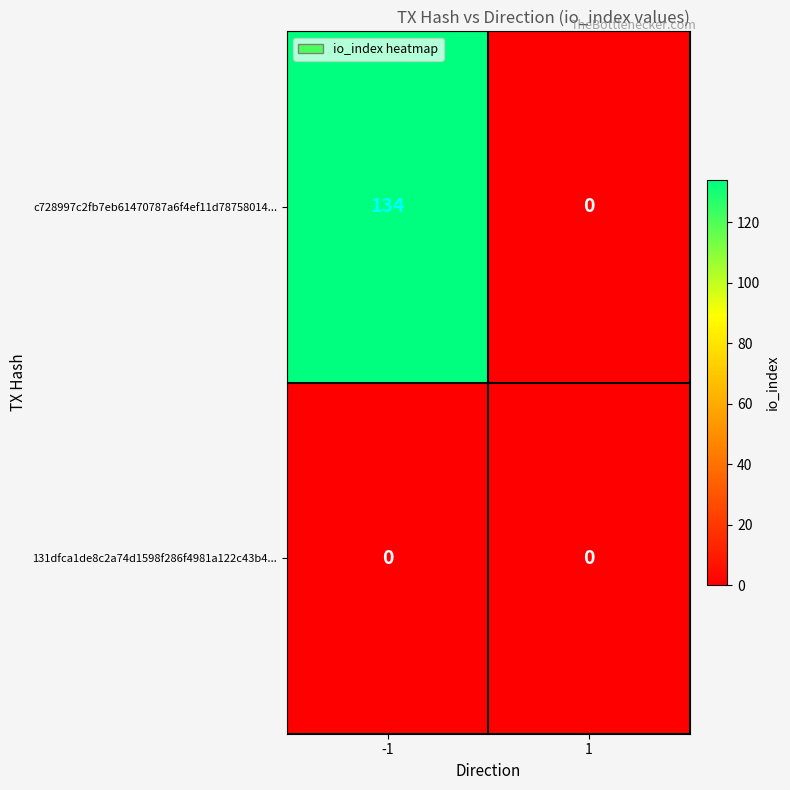

Reading left to right, what are all the values shown in this chart?

c728997c2fb7eb61470787a6f4ef11d78758014...: -1=134	1=0
131dfca1de8c2a74d1598f286f4981a122c43b4...: -1=0	1=0